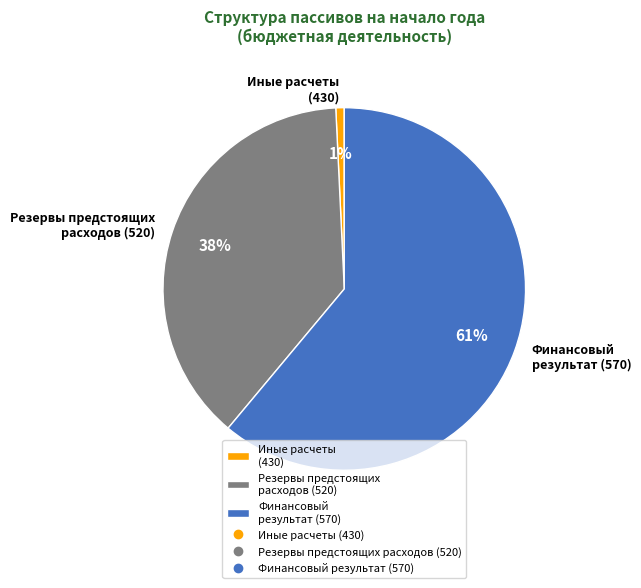

The Финансовый результат (570) slice represents 55% of the pie. True or false?

False